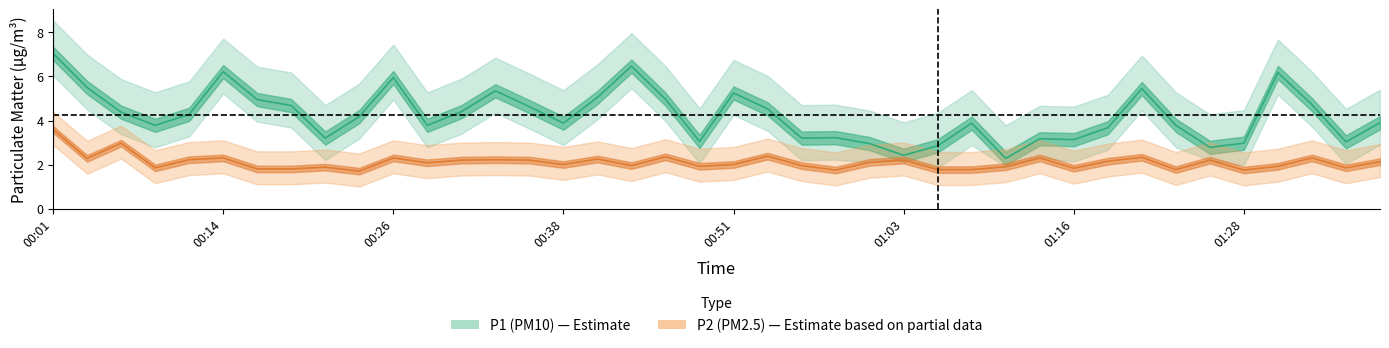

The value of P2 at 00:53 is 2.4. True or false?

True